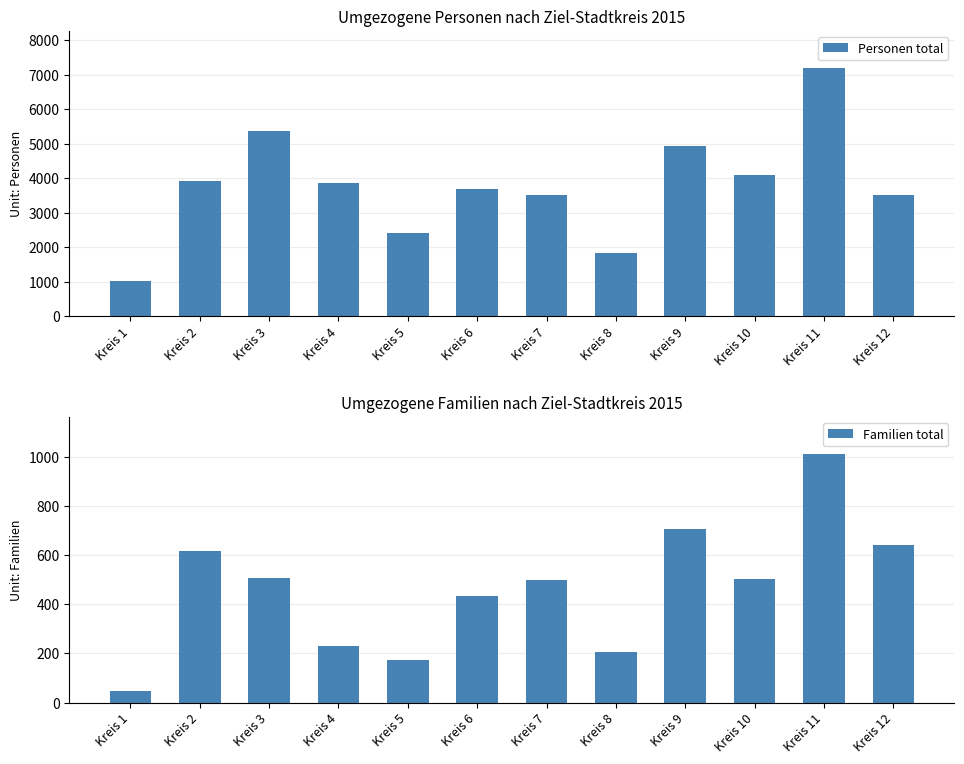

Which series has the largest total across all categories?

Personen total